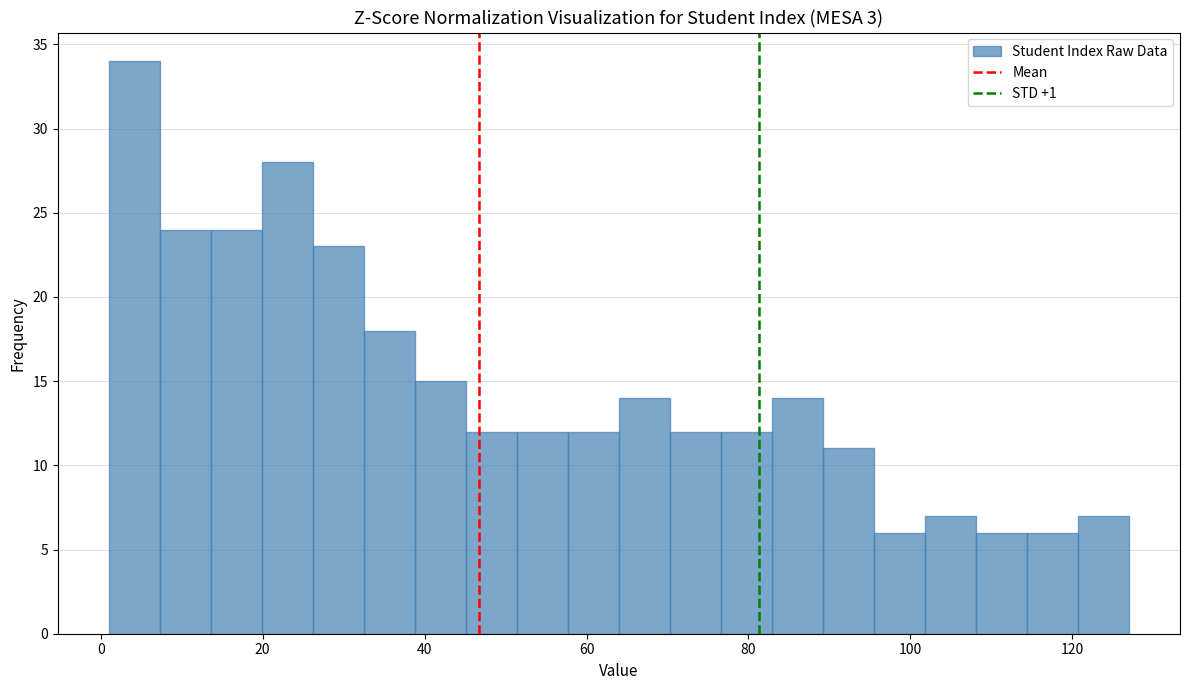

Read against the x-axis, roughly where is the centre of the tallest bar?

4